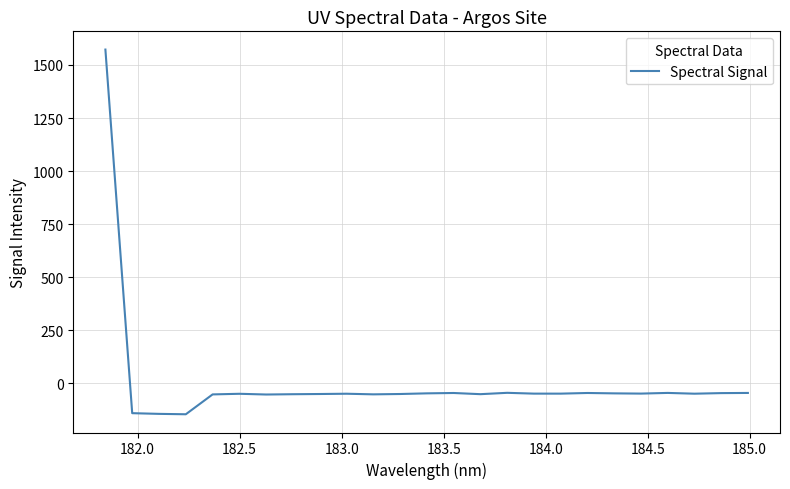

What is the smallest value displayed?

-145.0